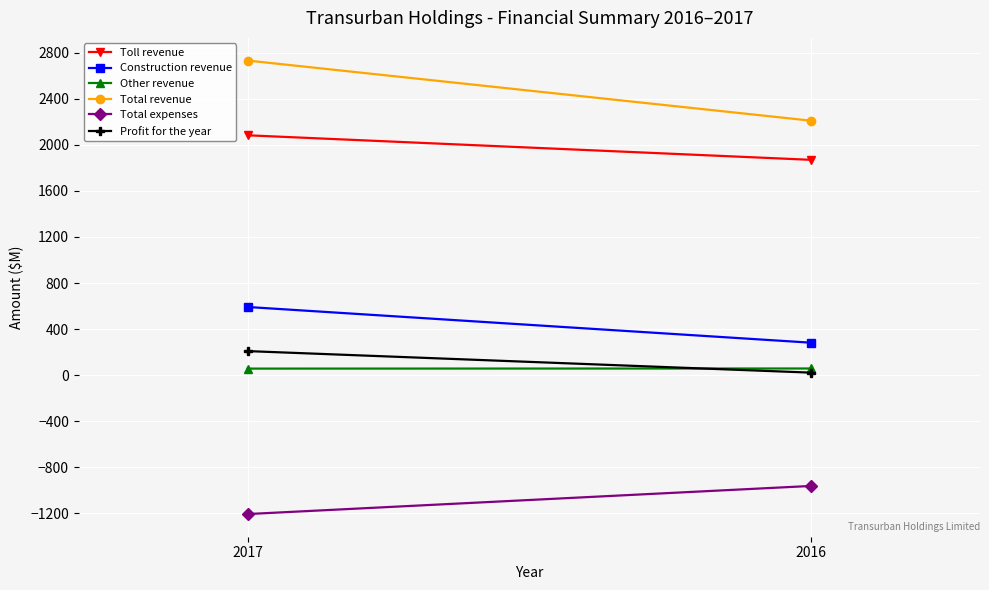

What is the difference between the Toll revenue values at 2016 and 2017?

213